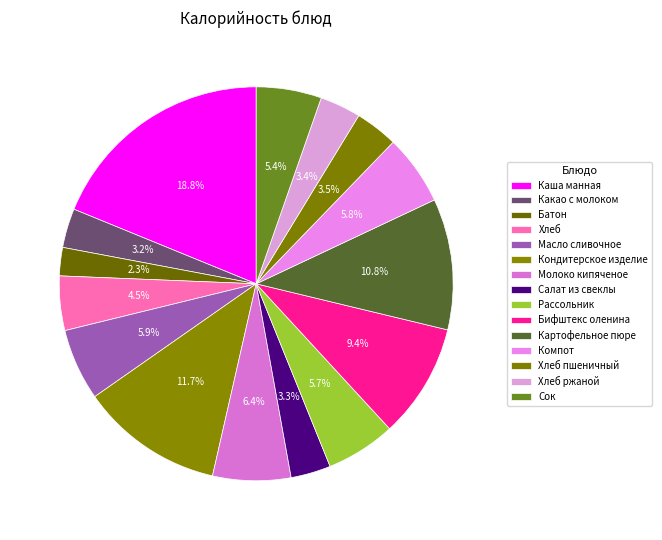

What percentage do Кондитерское изделие and Хлеб ржаной together represent?

15.1%